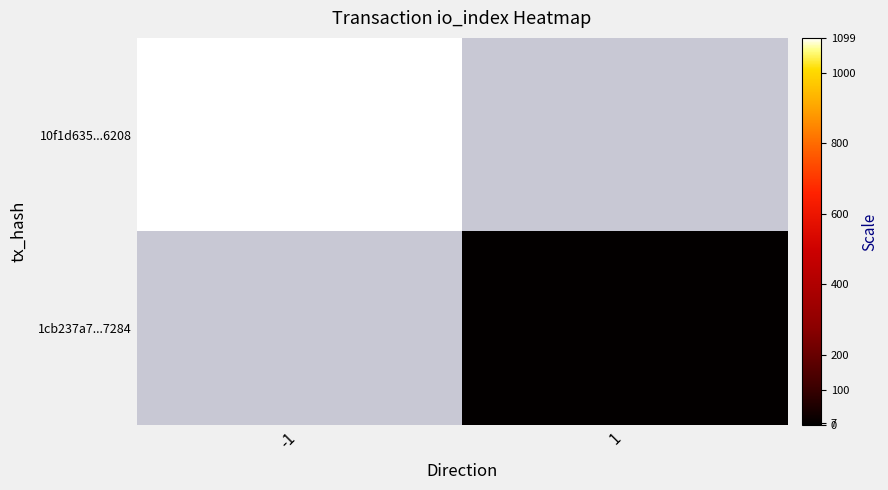

What is the maximum value for 10f1d635...6208?

1099.0